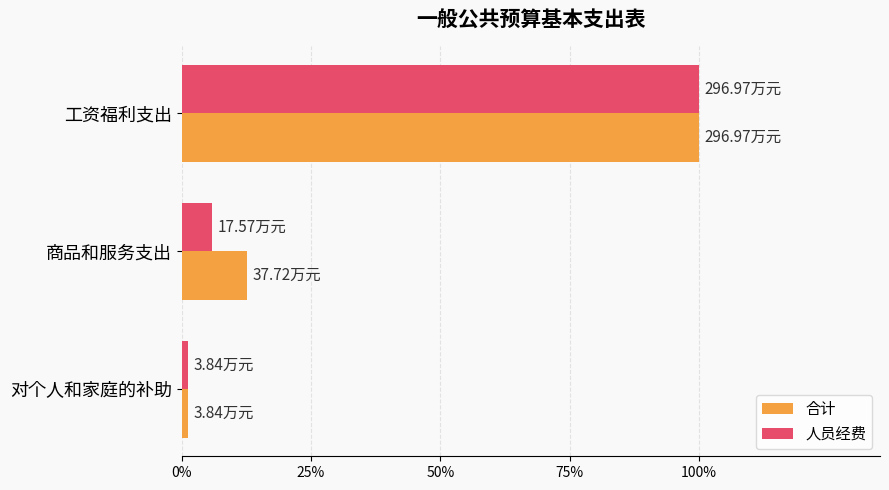

Which series has the largest range (max minus min)?

合计